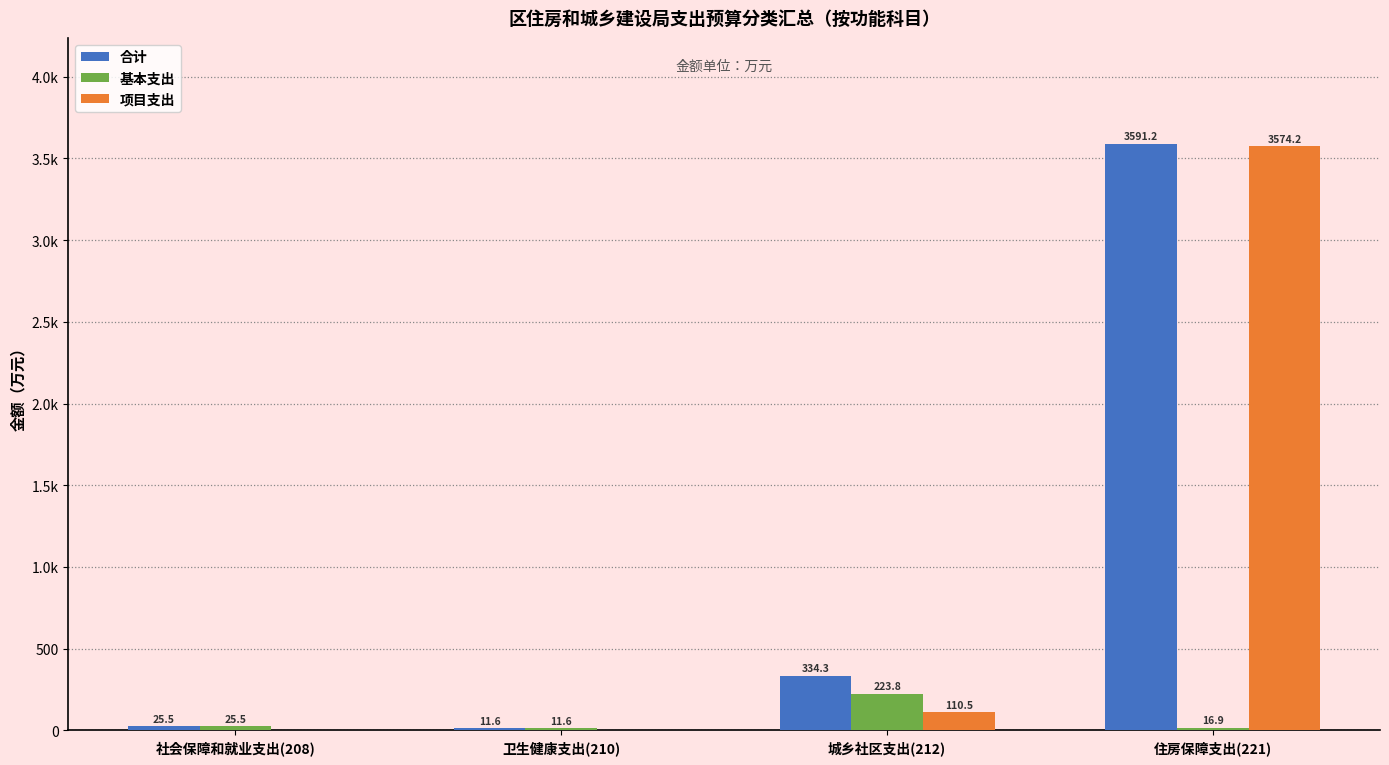

Are the bars horizontal?

No